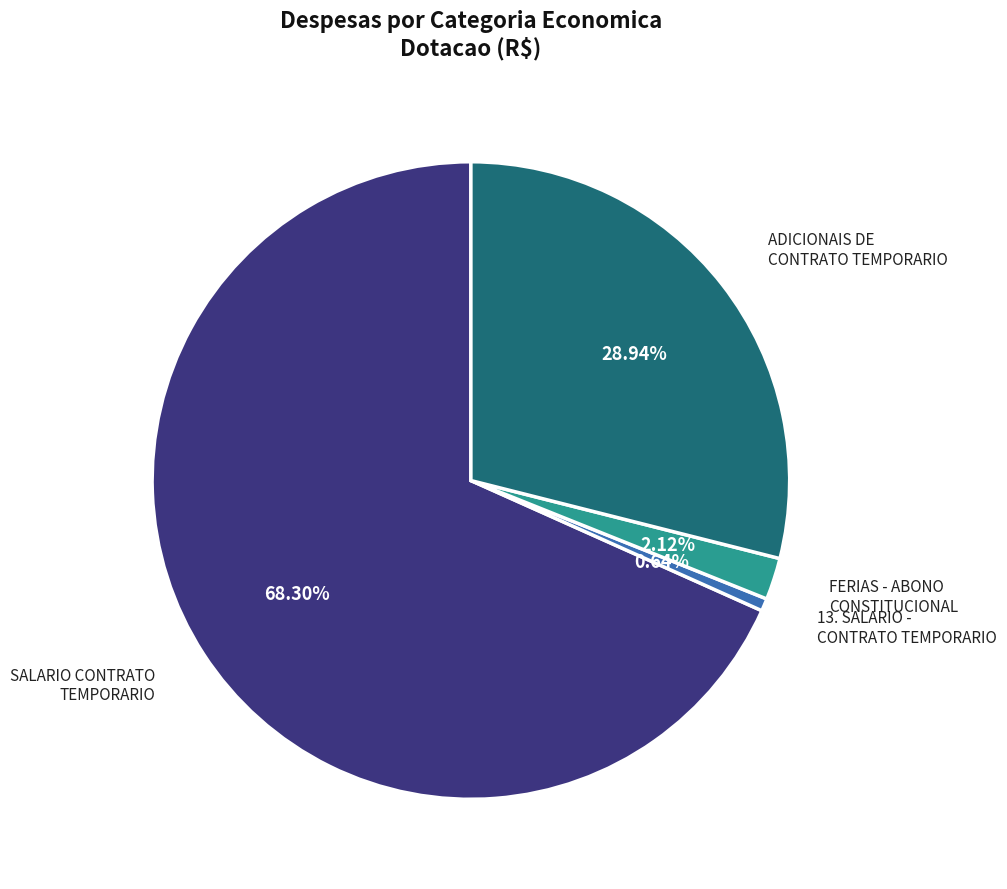

Is there any slice that represents more than half of the pie?

Yes